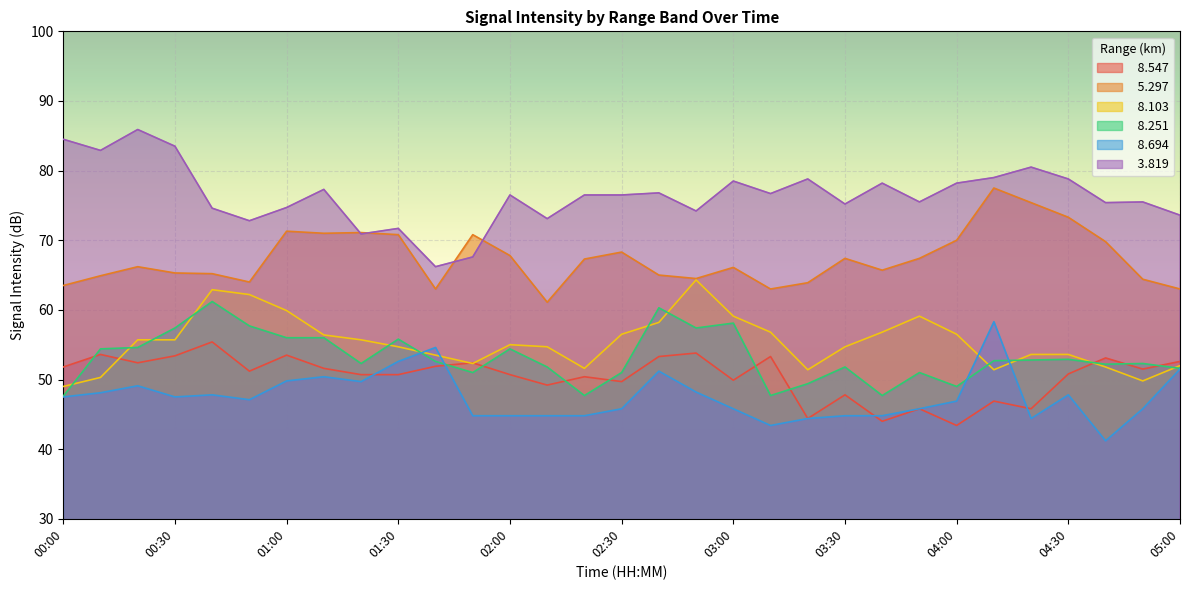

What is the label of the 26th point from the right?

00:50